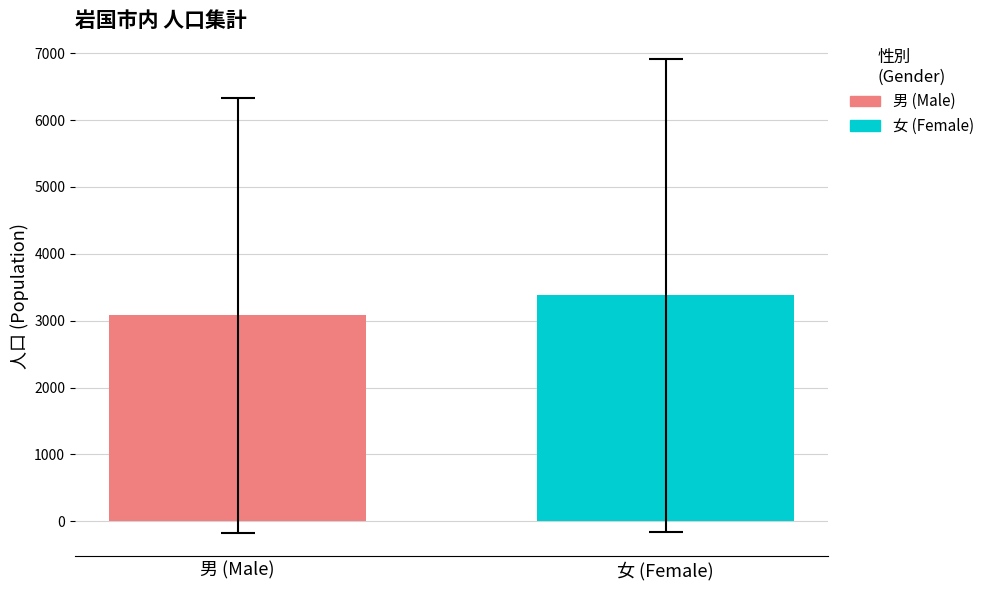

Which series has the widest spread of values?

男 (Male)